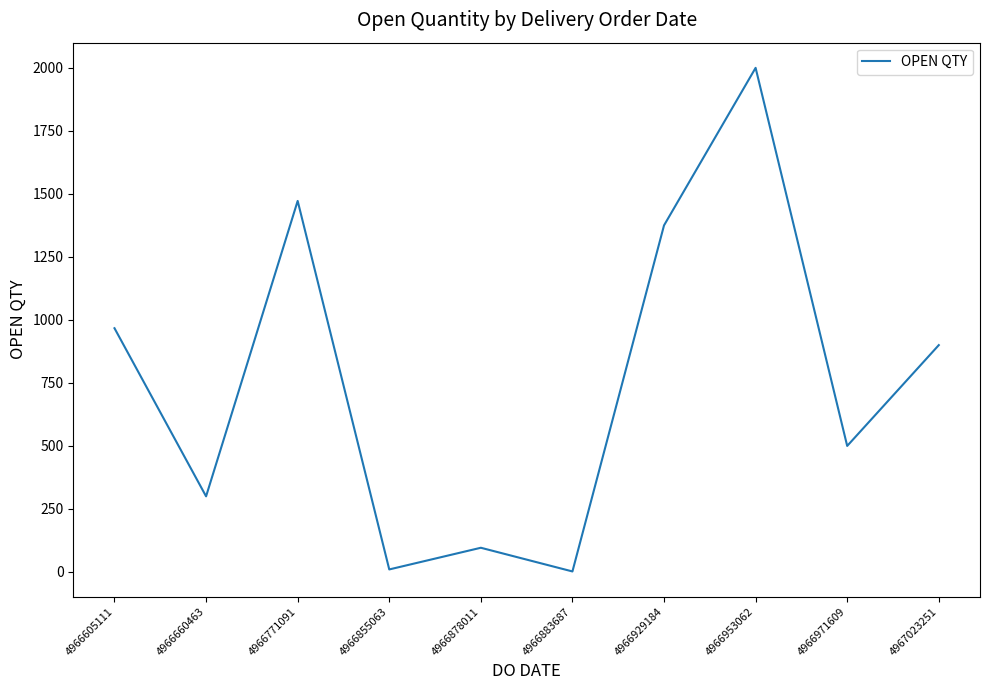

What is the maximum value shown in the chart?

2000